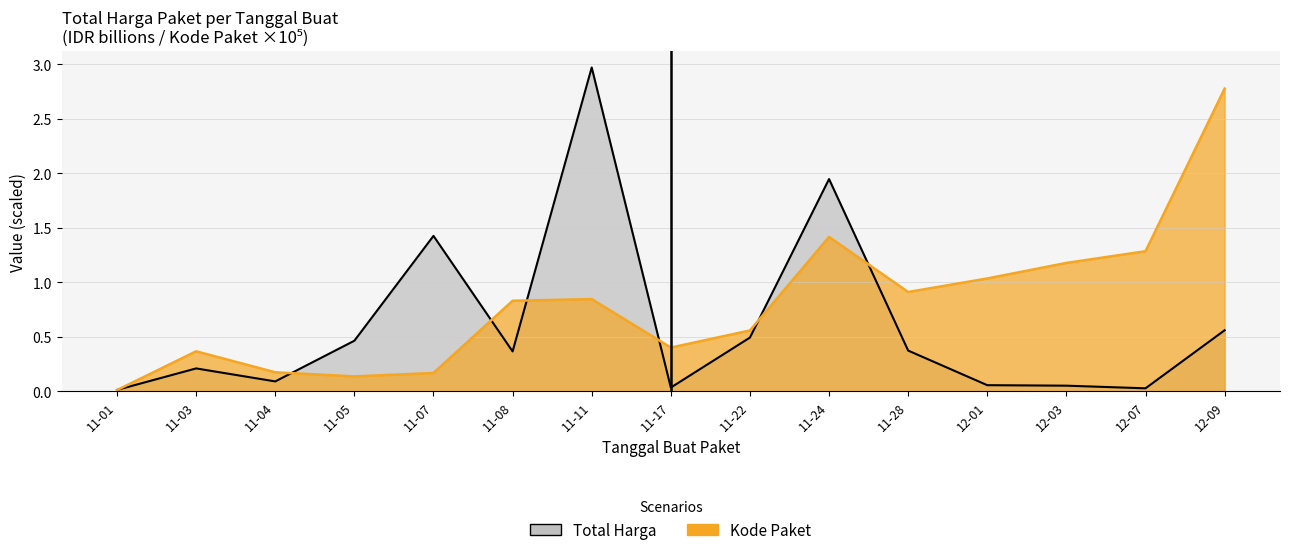

After their last crossing, which series has the higher values: Total Harga or Kode Paket?

Kode Paket